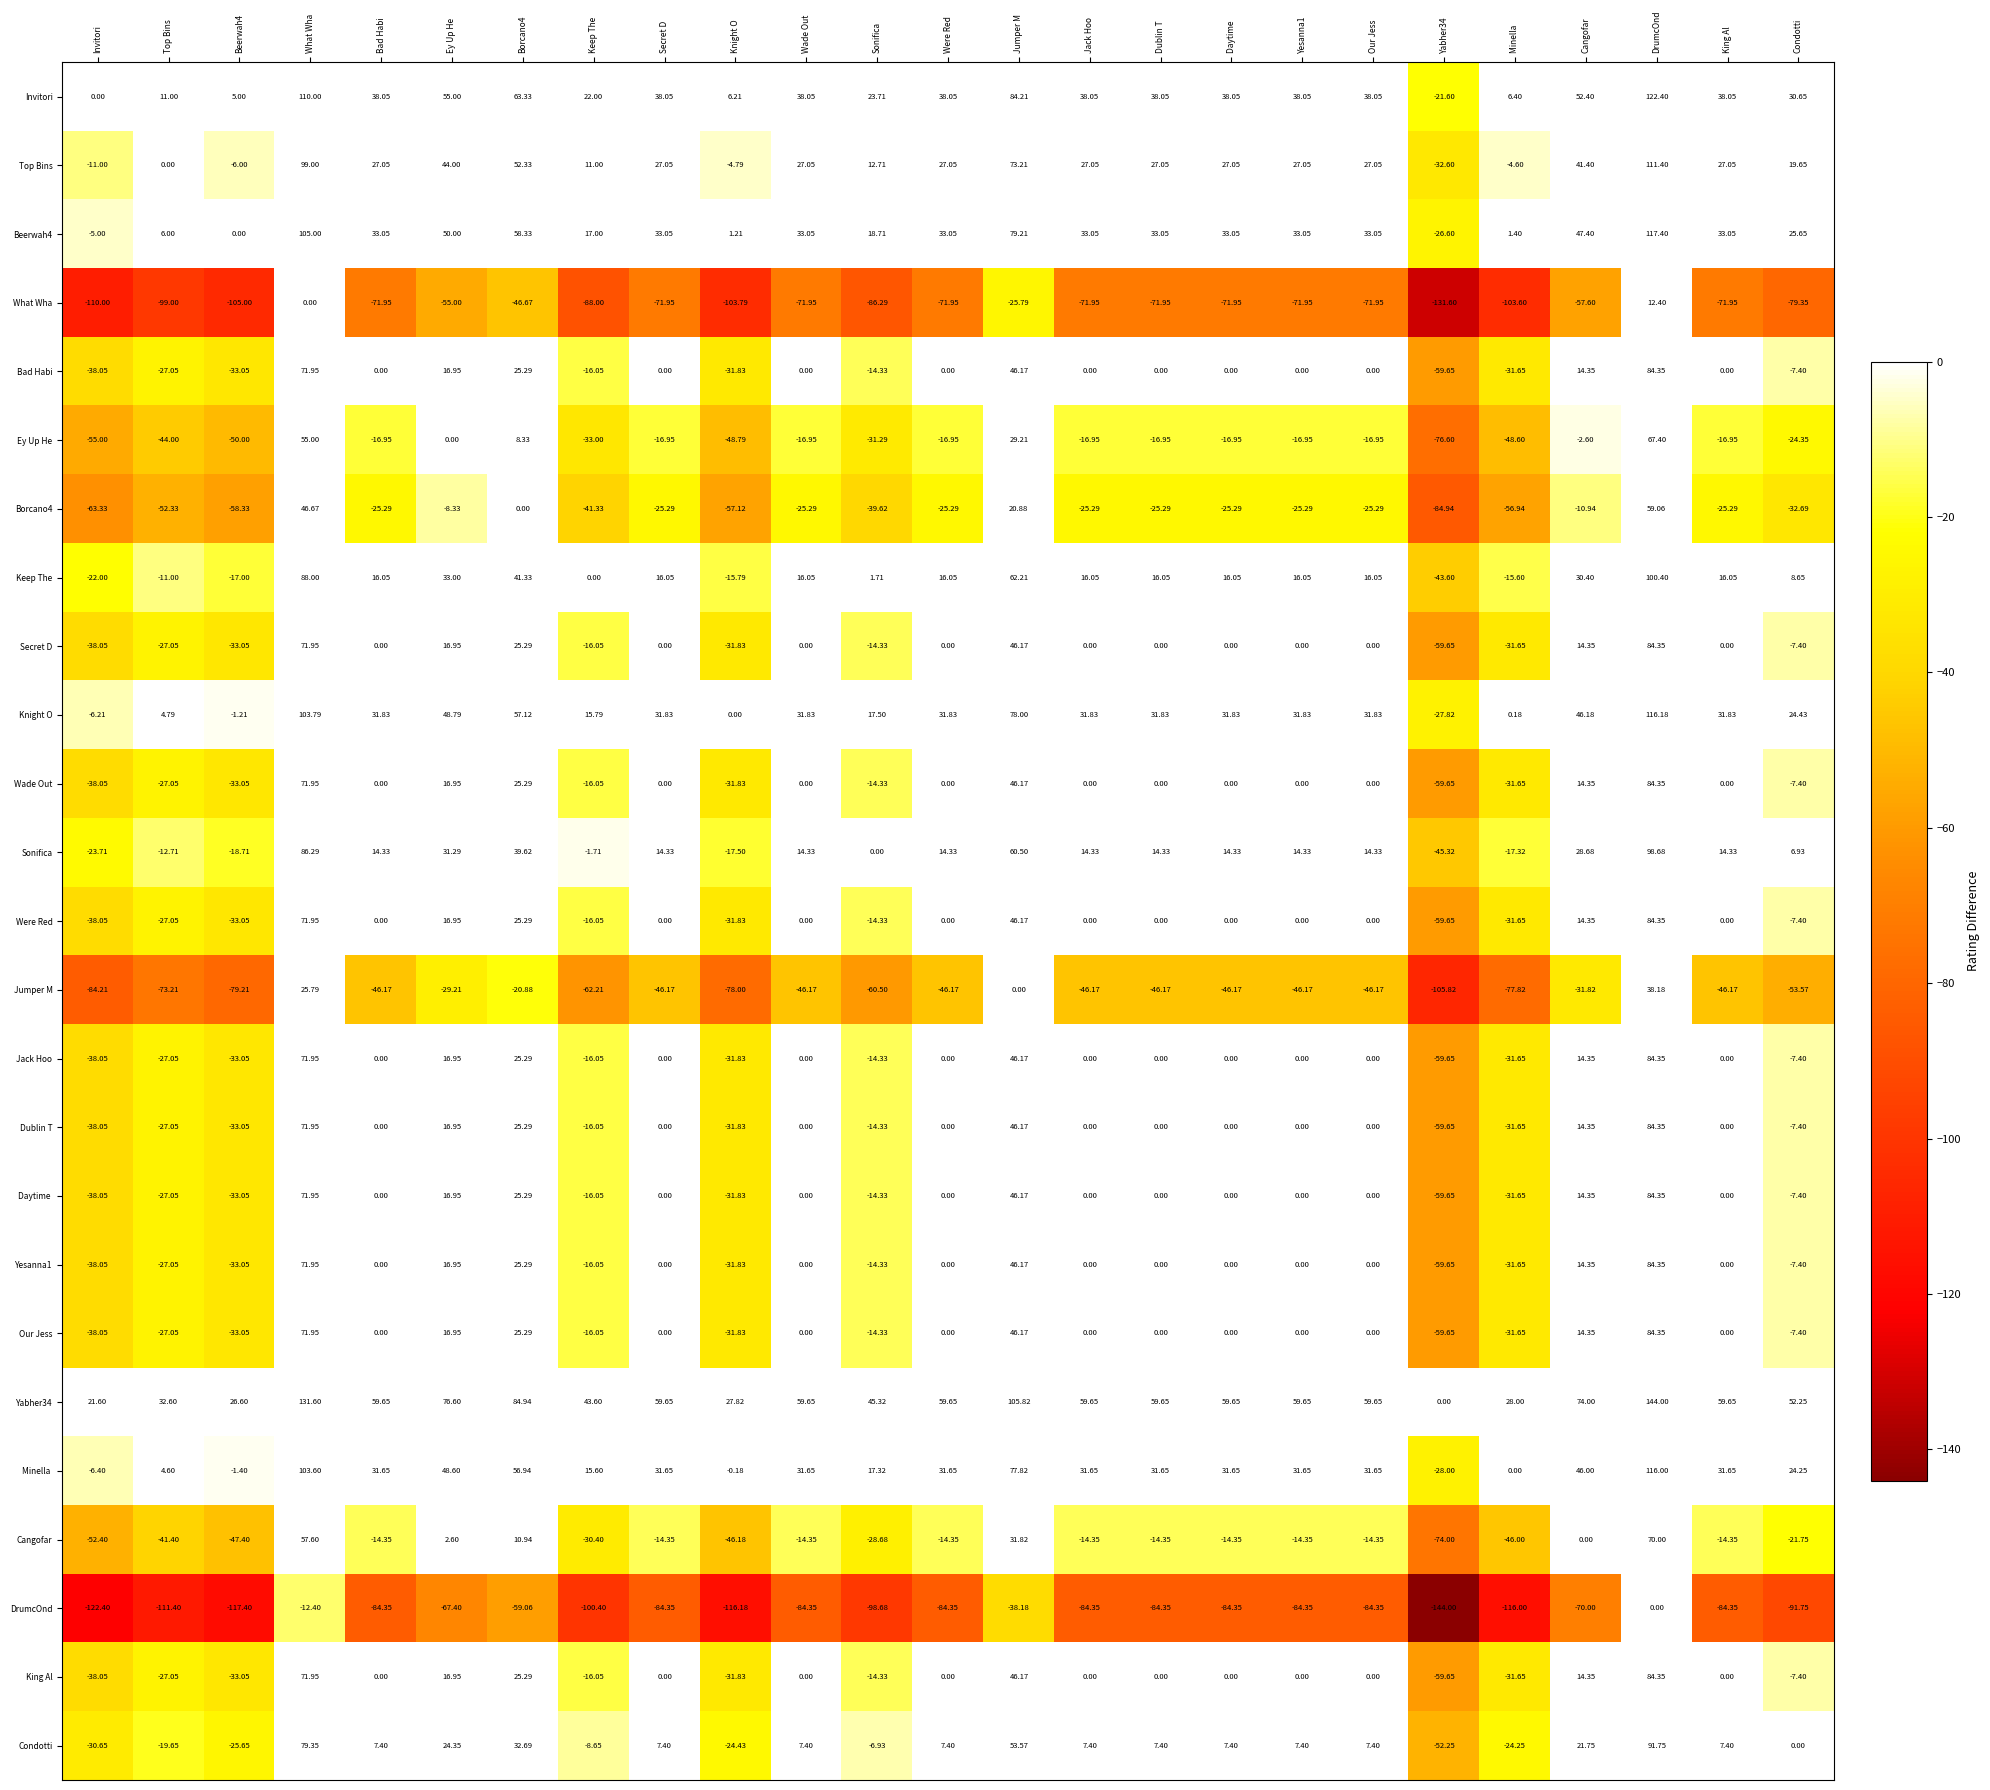

Which series has the largest total across all categories?

Yabher34